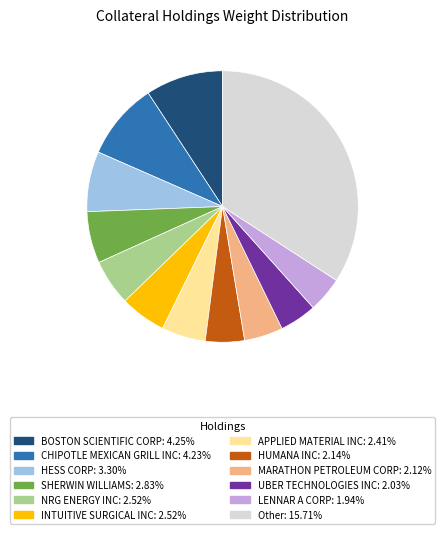

Which category has the biggest portion of the pie?

Other